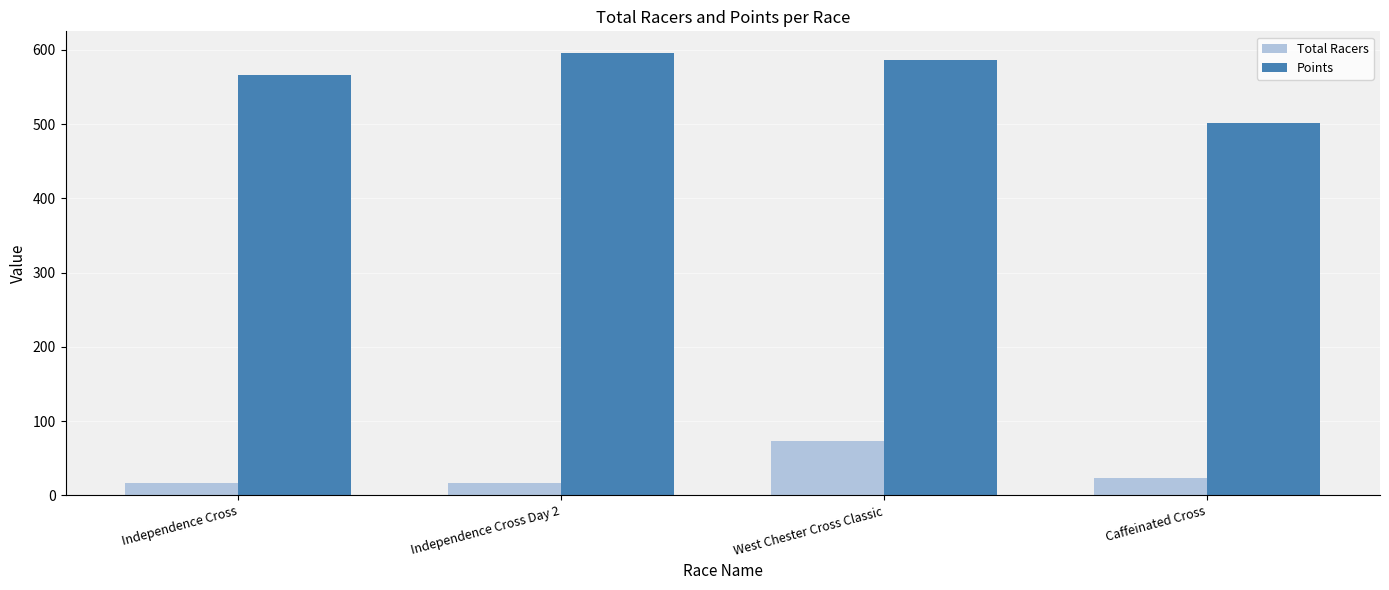

What are all the series names shown in the legend?

Total Racers, Points